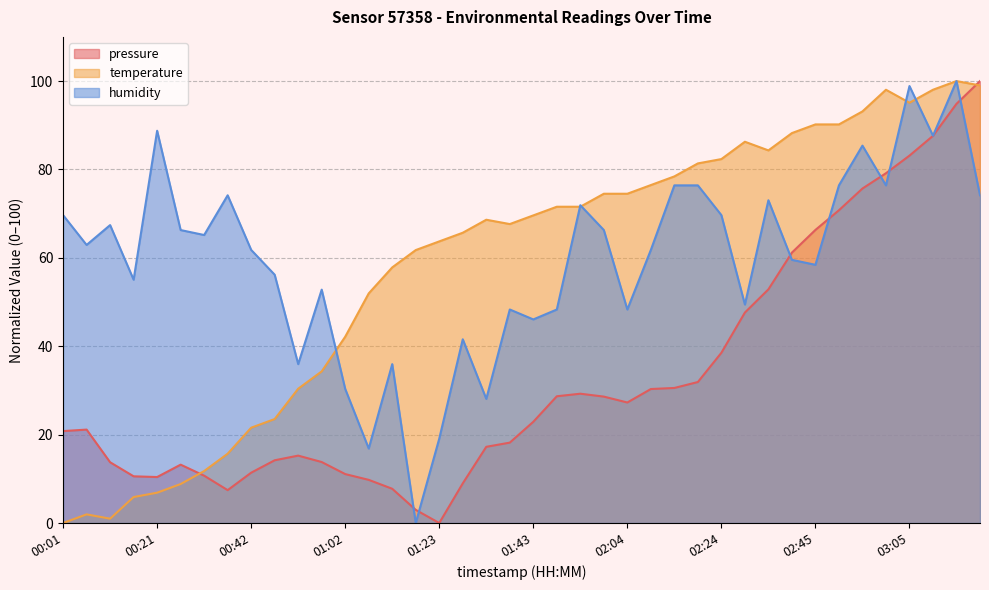

Reading left to right, what are all the values shown in this chart?

pressure: 20.8	21.1	13.8	10.6	10.4	13.2	10.7	7.4	11.4	14.2	15.3	13.8	11.1	9.8	7.7	3.0	0.0	9.0	17.2	18.2	22.9	28.7	29.3	28.6	27.3	30.3	30.6	31.9	38.5	47.6	52.9	61.2	66.3	70.8	75.7	79.2	83.1	87.6	94.9	100.0
temperature: 0.0	2.0	1.0	5.9	6.9	8.8	11.8	15.7	21.6	23.5	30.4	34.3	42.2	52.0	57.8	61.8	63.7	65.7	68.6	67.6	69.6	71.6	71.6	74.5	74.5	76.5	78.4	81.4	82.4	86.3	84.3	88.2	90.2	90.2	93.1	98.0	95.1	98.0	100.0	99.0
humidity: 69.7	62.9	67.4	55.1	88.8	66.3	65.2	74.2	61.8	56.2	36.0	52.8	30.3	16.9	36.0	0.0	19.1	41.6	28.1	48.3	46.1	48.3	71.9	66.3	48.3	61.8	76.4	76.4	69.7	49.4	73.0	59.6	58.4	76.4	85.4	76.4	98.9	87.6	100.0	74.2